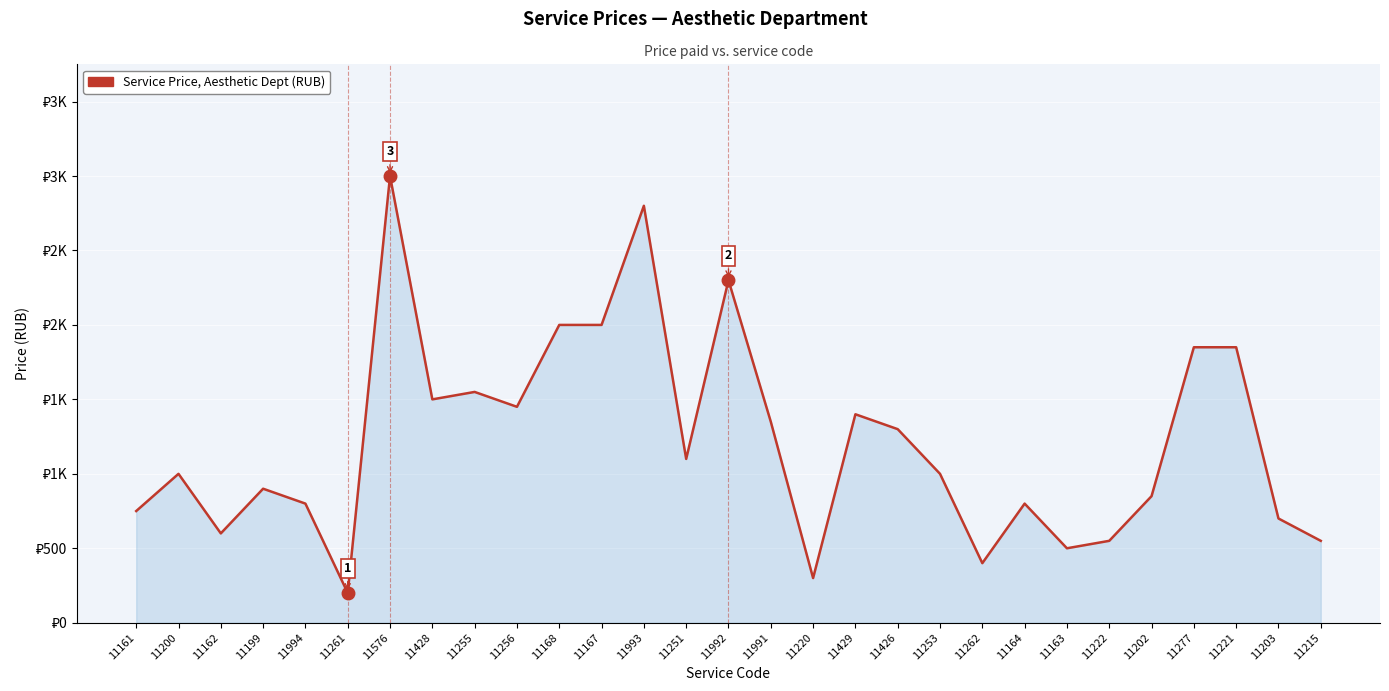

What position from the left is 11256?

10